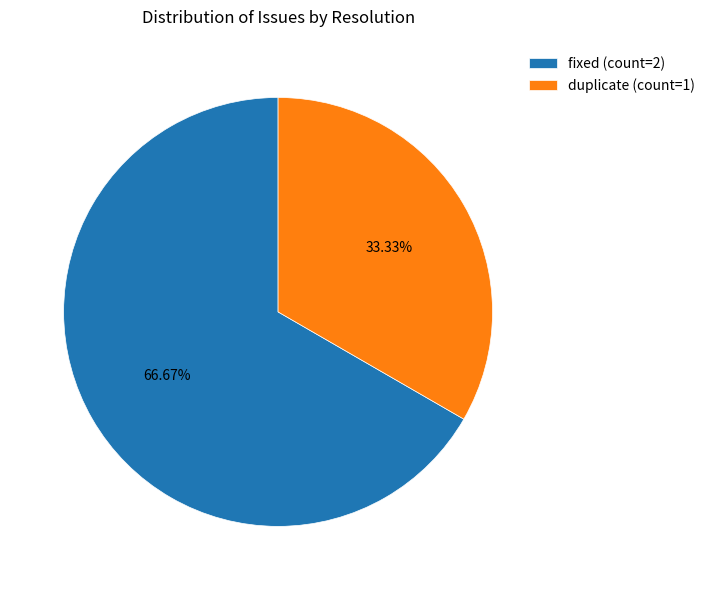

Which slice is the largest?

fixed (count=2)